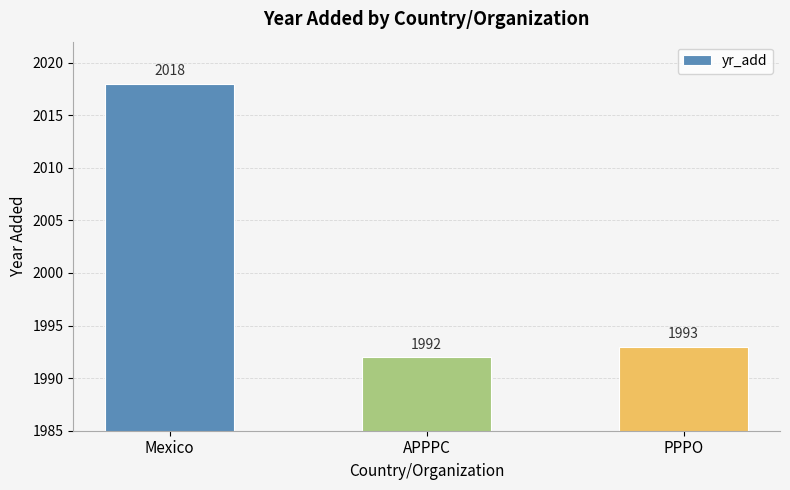

What is the label of the 1st bar from the right?

PPPO